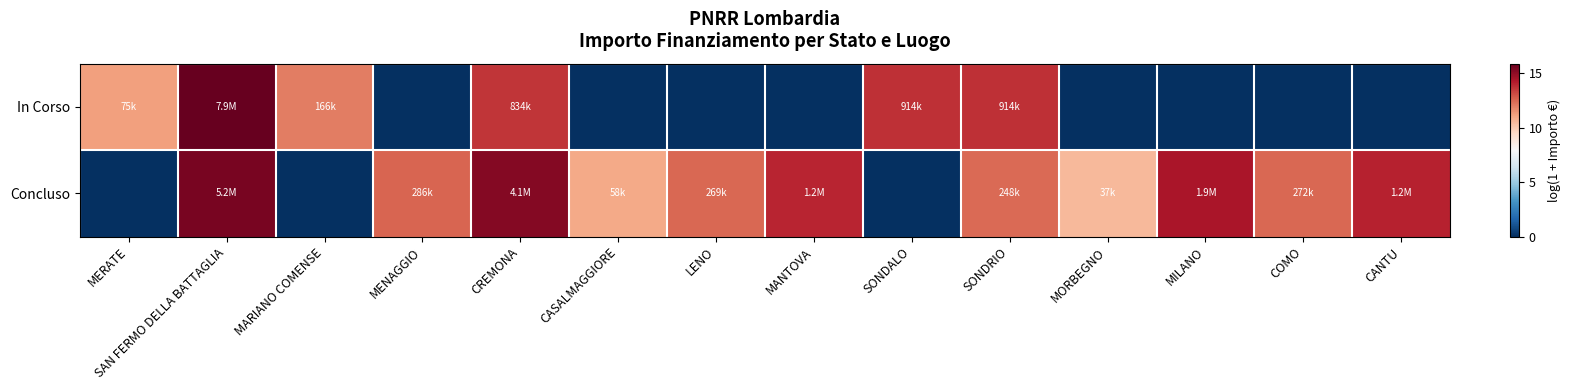

Which series has the largest total across all categories?

Concluso